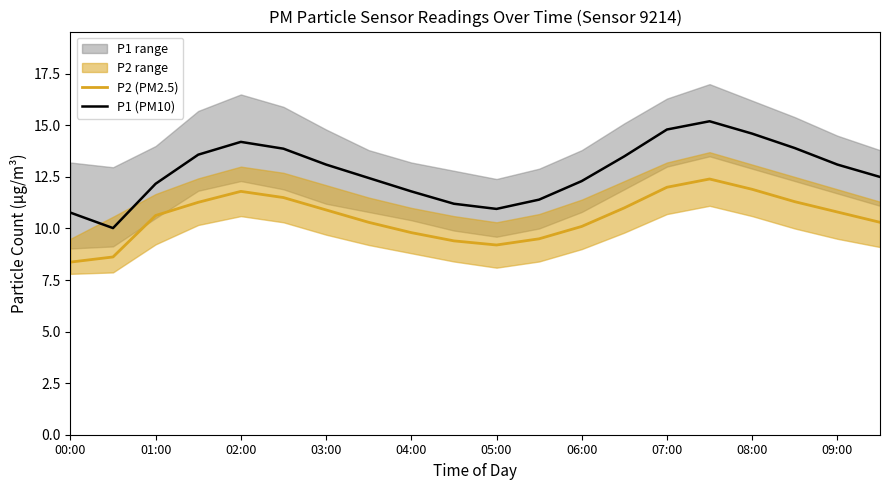

Is the value of P1 (PM10) at 07:00 greater than the value of P2 (PM2.5) at 02:00?

Yes